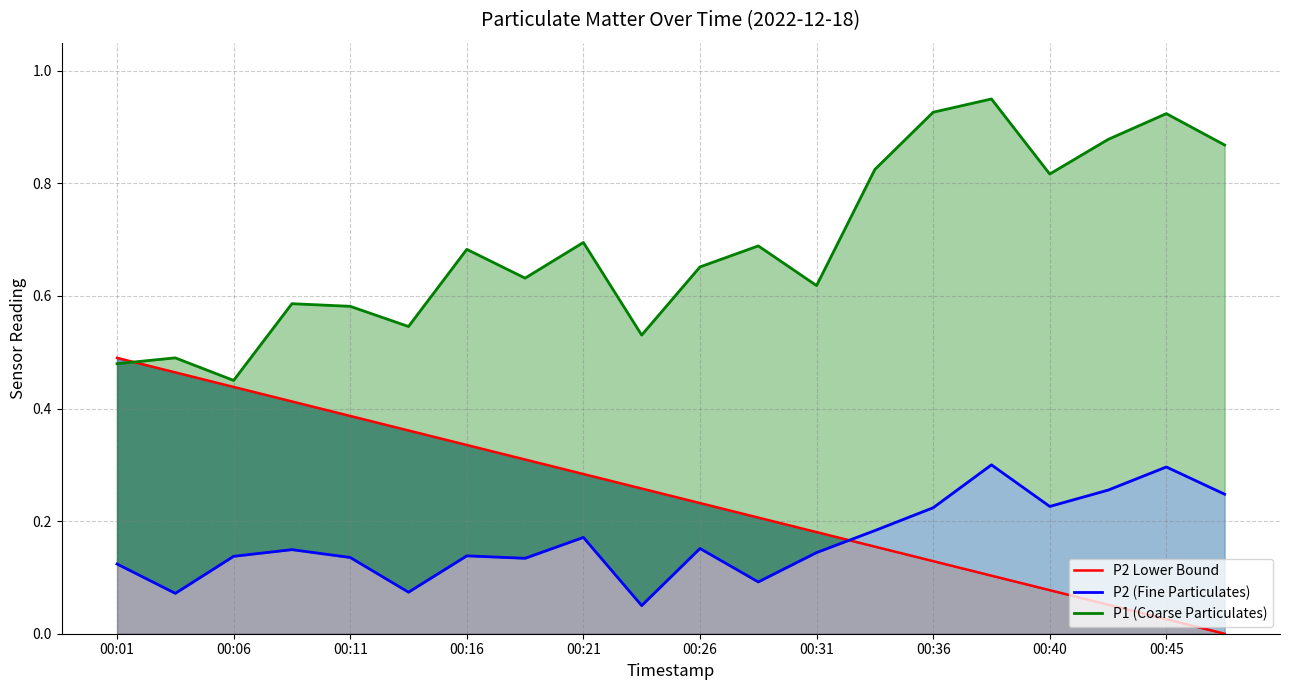

True or false: P1 (Coarse Particulates) and P2 (Fine Particulates) cross at least once.

False